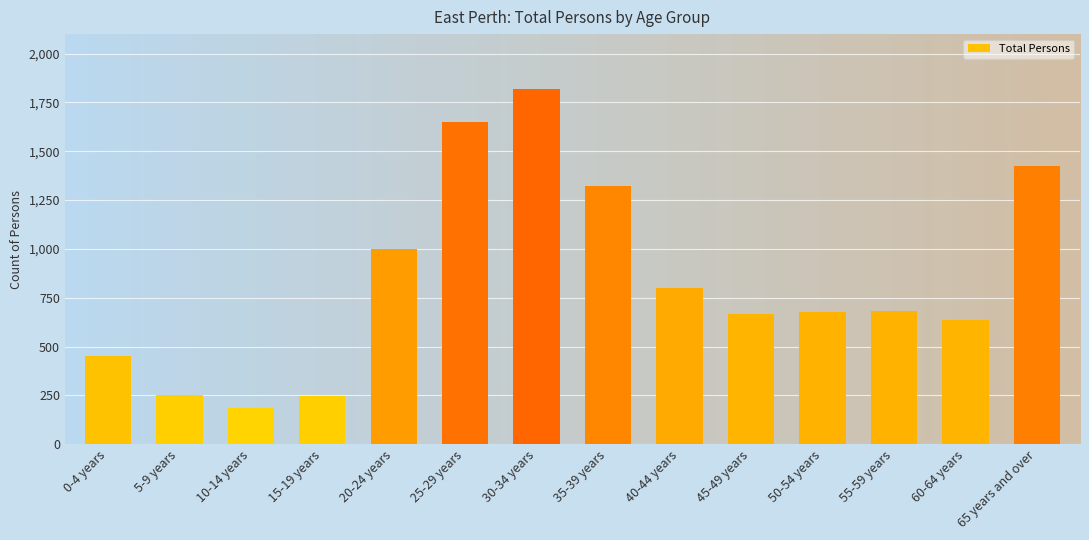

Where does the data first go above 683?

20-24 years